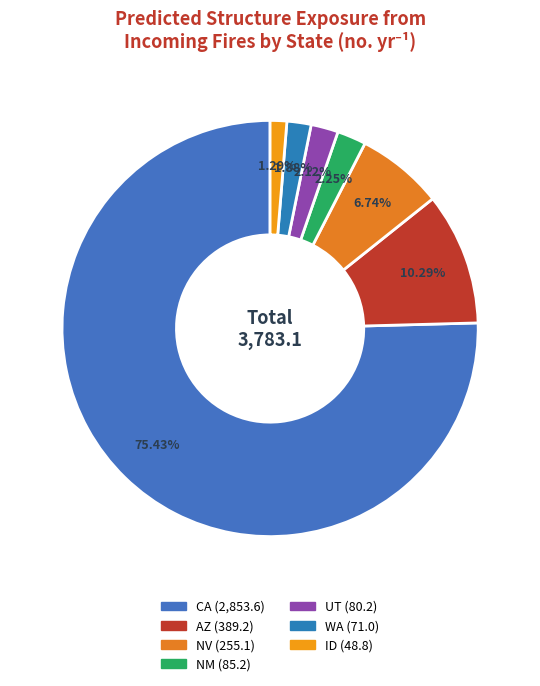

To the nearest percent, what portion does NV represent?

7%